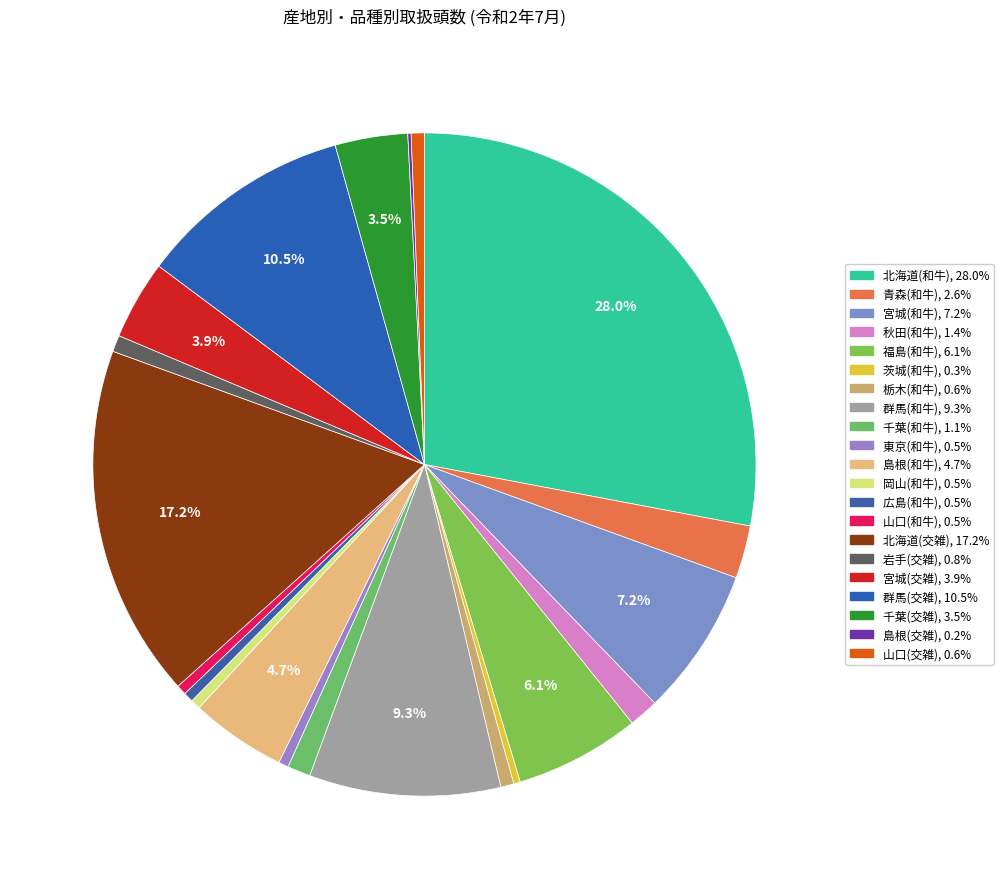

How many slices are in this pie chart?

21